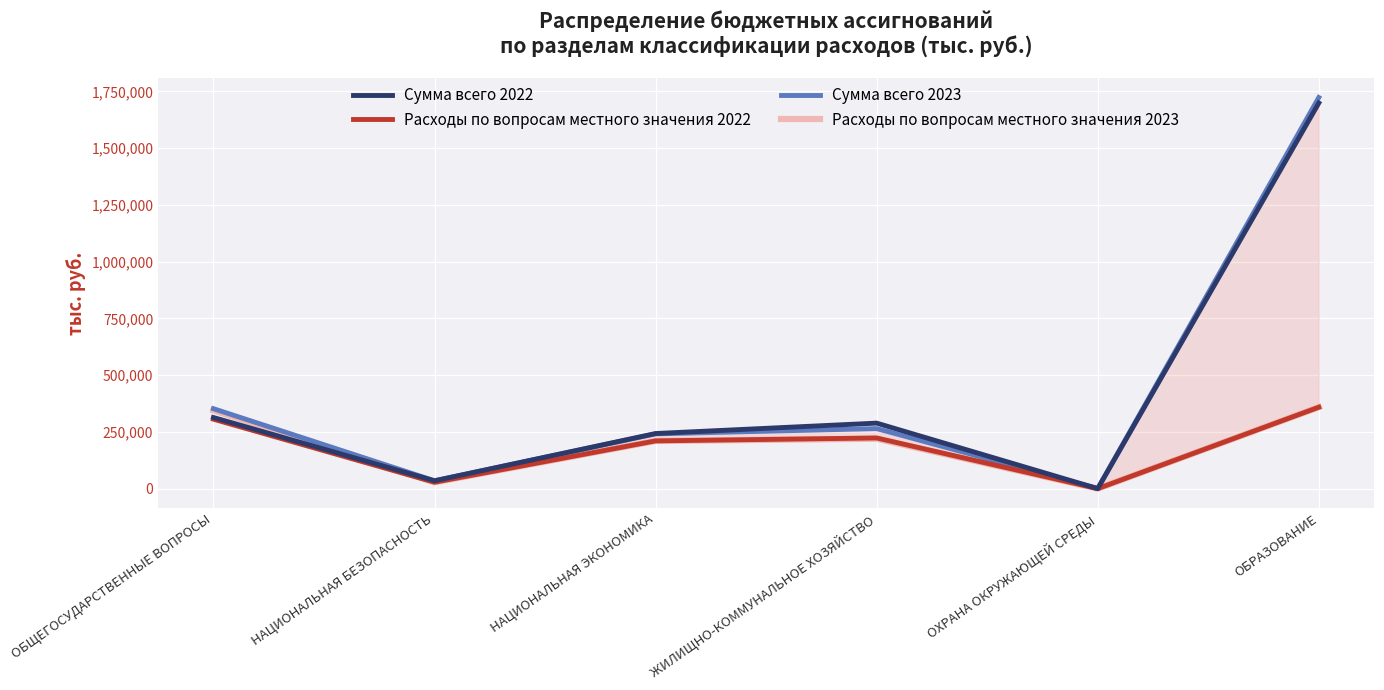

After their last crossing, which series has the higher values: Сумма всего 2023 or Сумма всего 2022?

Сумма всего 2022